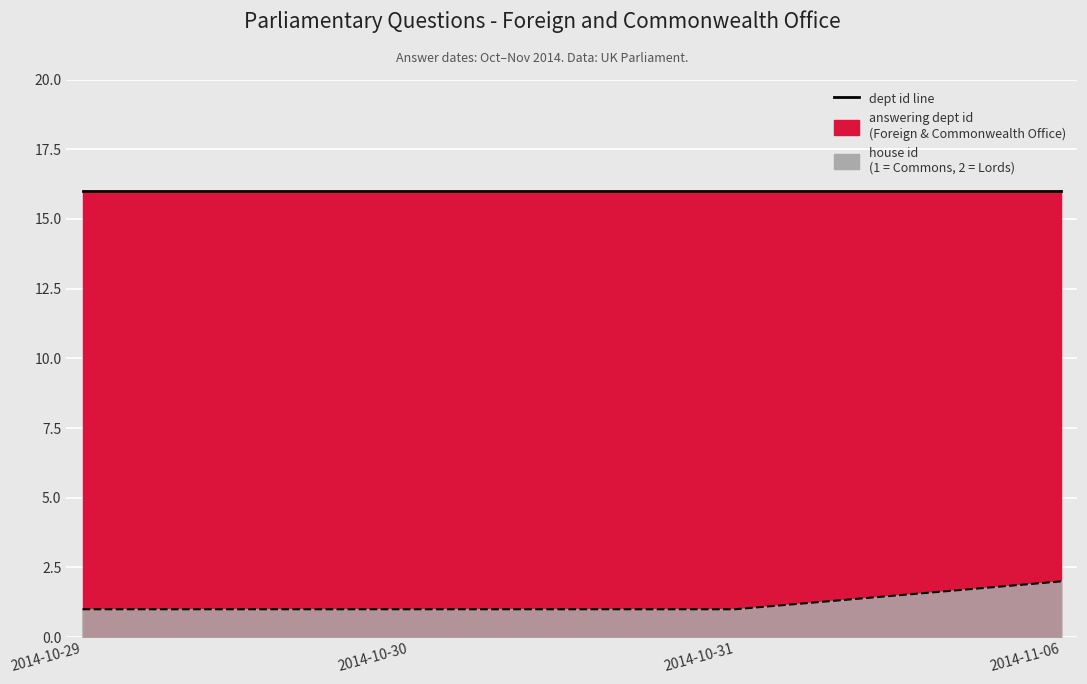

Reading right to left, transcribe all the data shown in this chart.

2	1	1	1